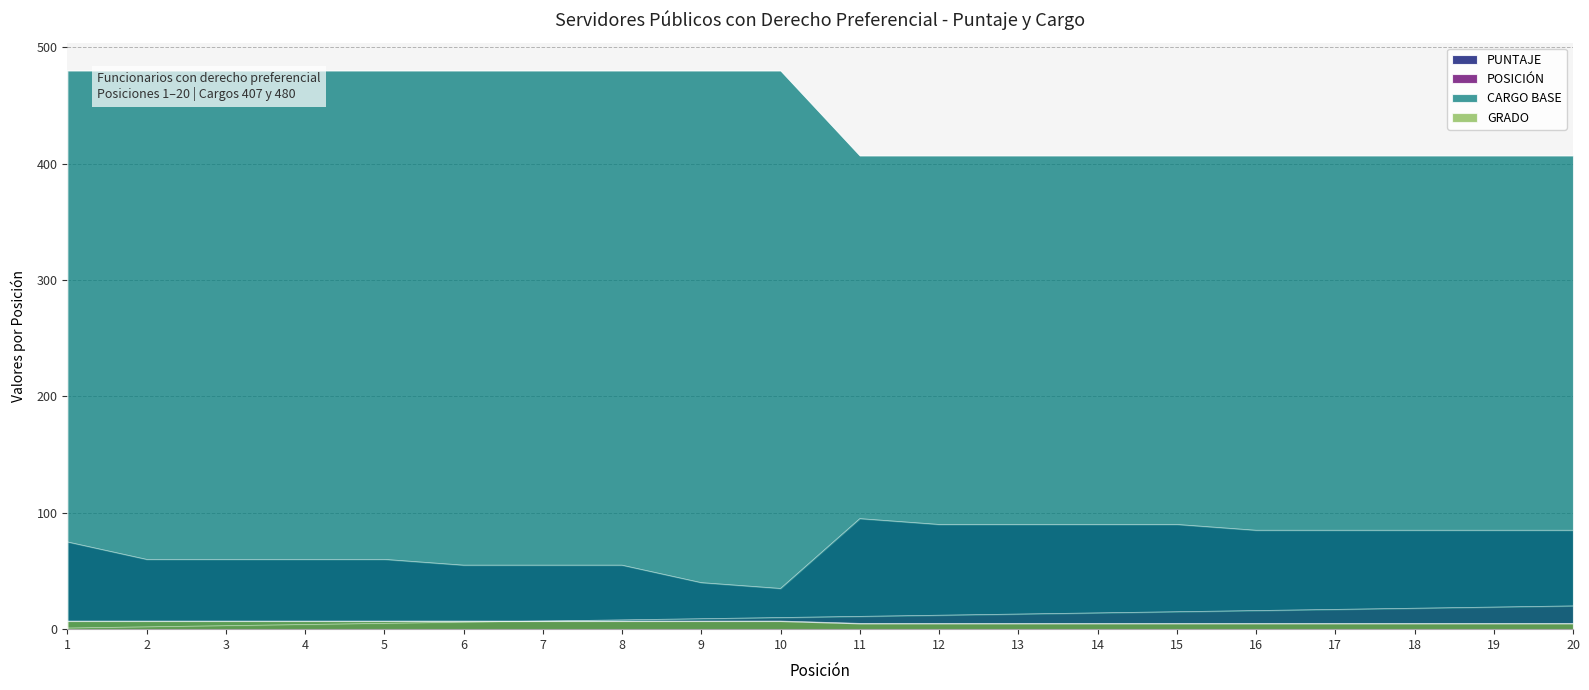

The value of CARGO BASE at 13 is 407. True or false?

True